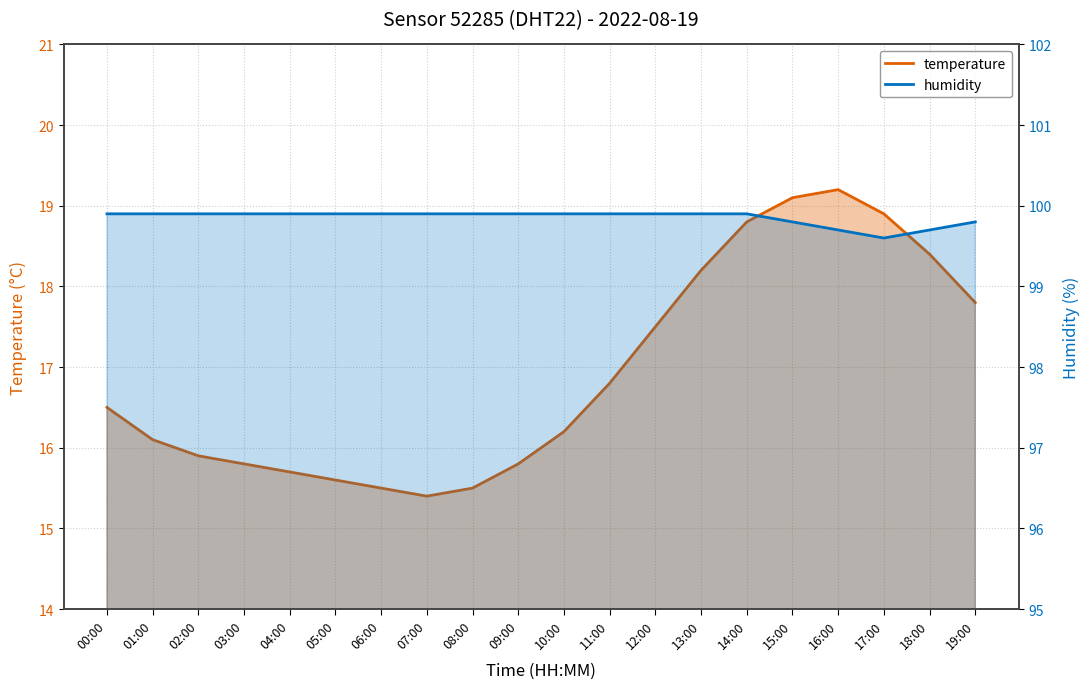

How many humidity values are between 99 and 100?

20